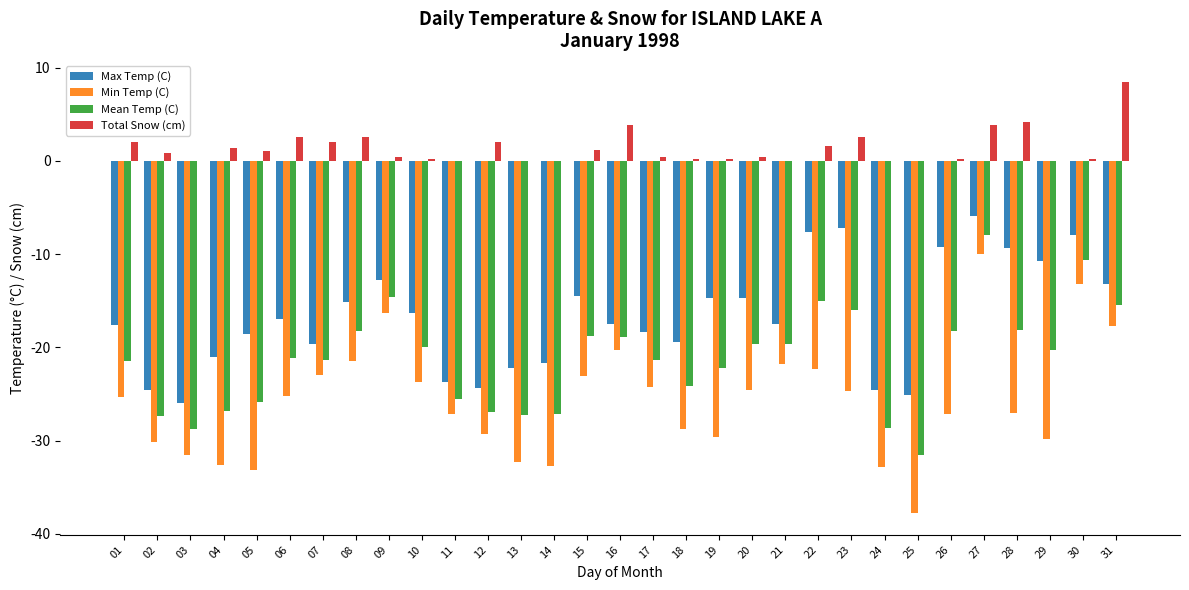

How many categories are shown in the chart?

31